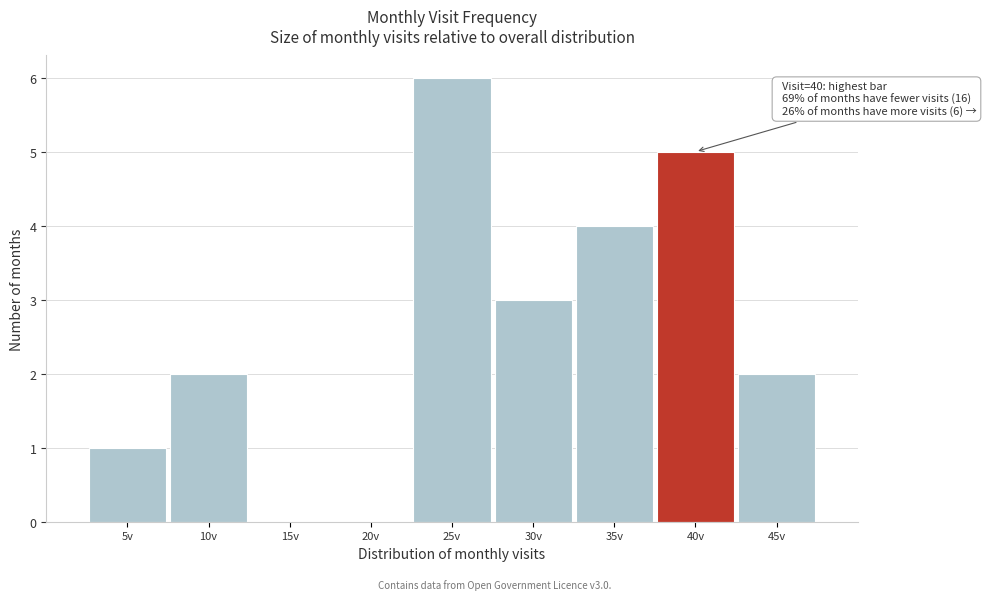

Reading left to right, transcribe all the data shown in this chart.

5v=1	10v=2	15v=0	20v=0	25v=6	30v=3	35v=4	40v=5	45v=2